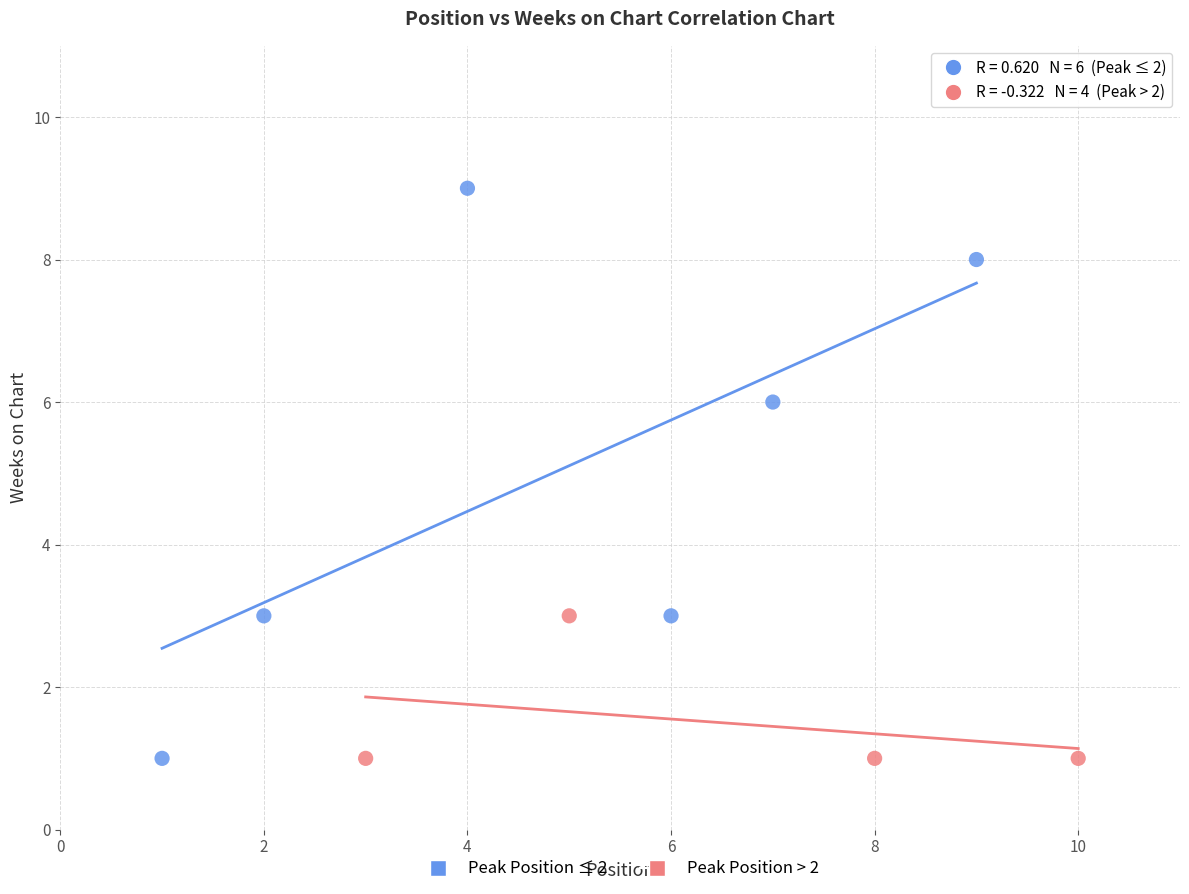

Which series has the widest spread of Y values?

Peak Position ≤ 2